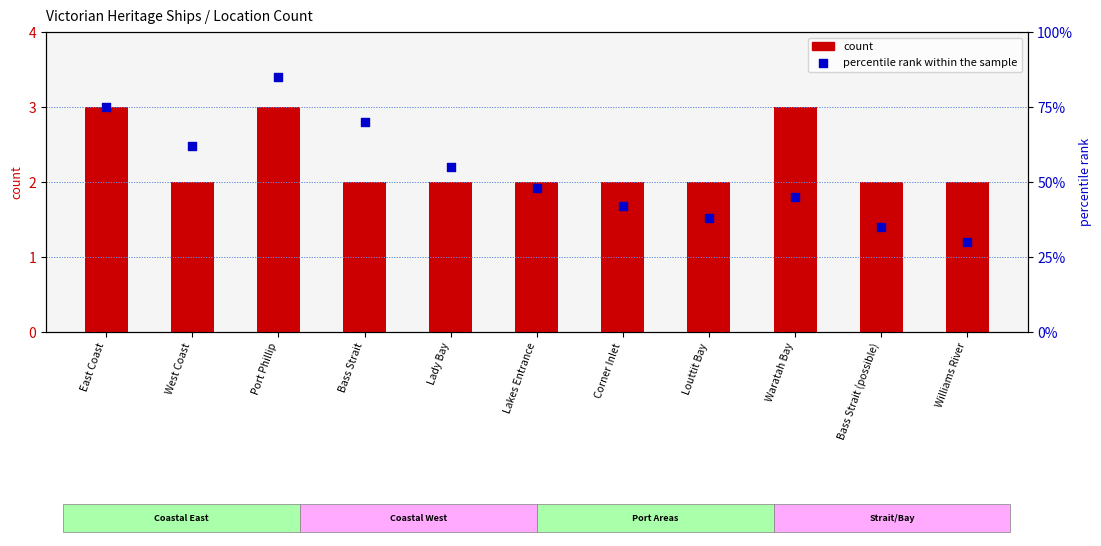

Is the value of percentile rank within the sample at West Coast greater than the value of count at Louttit Bay?

Yes